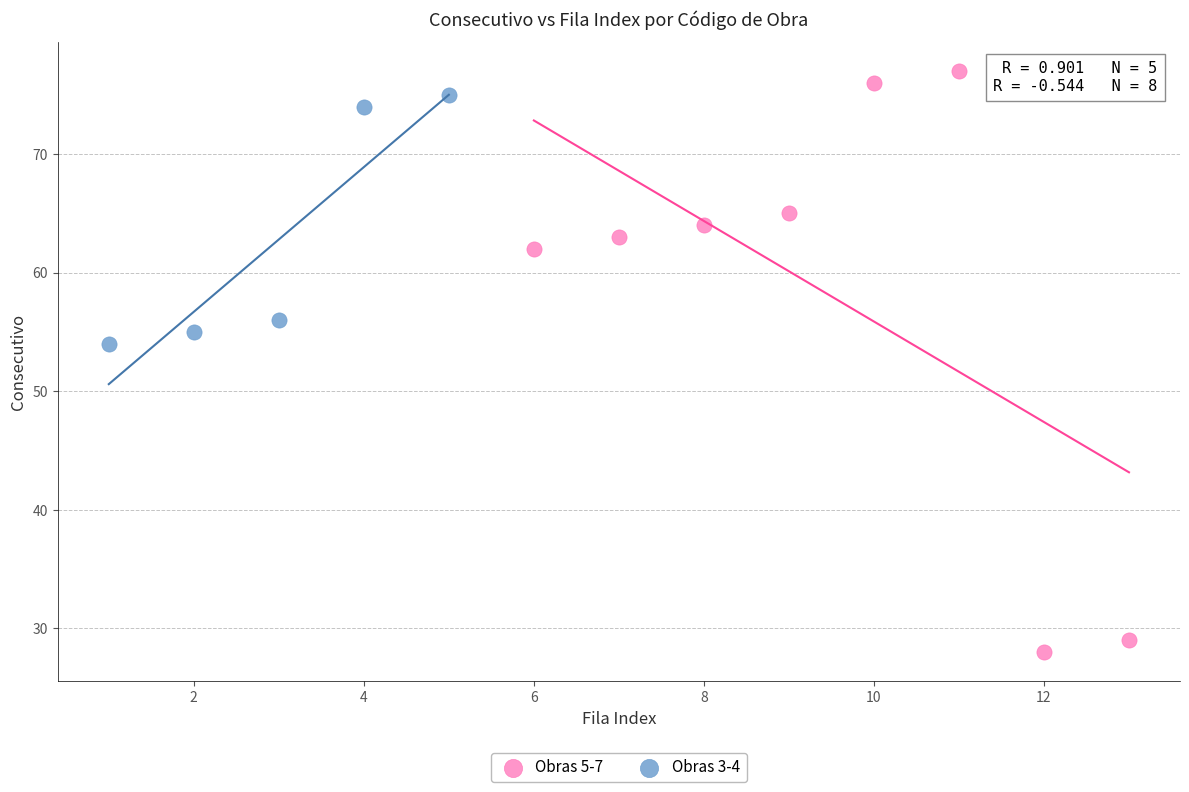

Which series has the largest Y range (max minus min)?

Obras 5-7